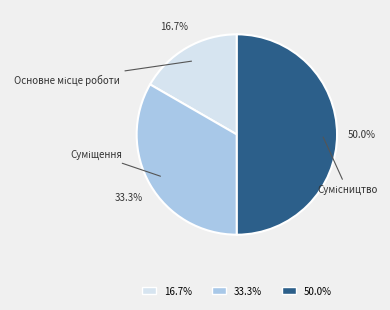

Which slice is the largest?

Сумісництво